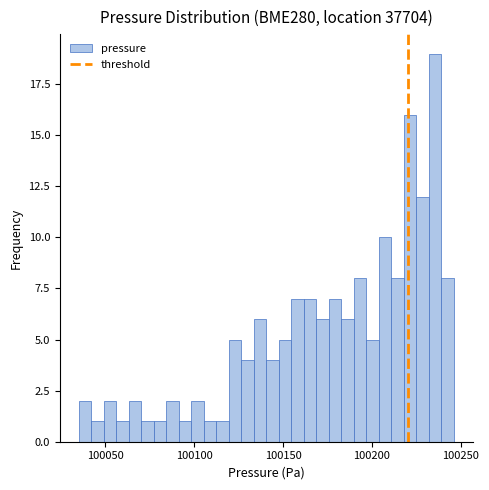

Read against the x-axis, roughly where is the centre of the tallest bar?

100235